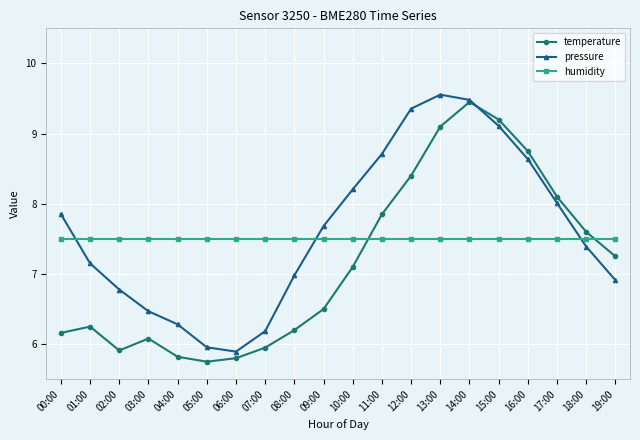

What is the label of the 3rd point from the left?

02:00